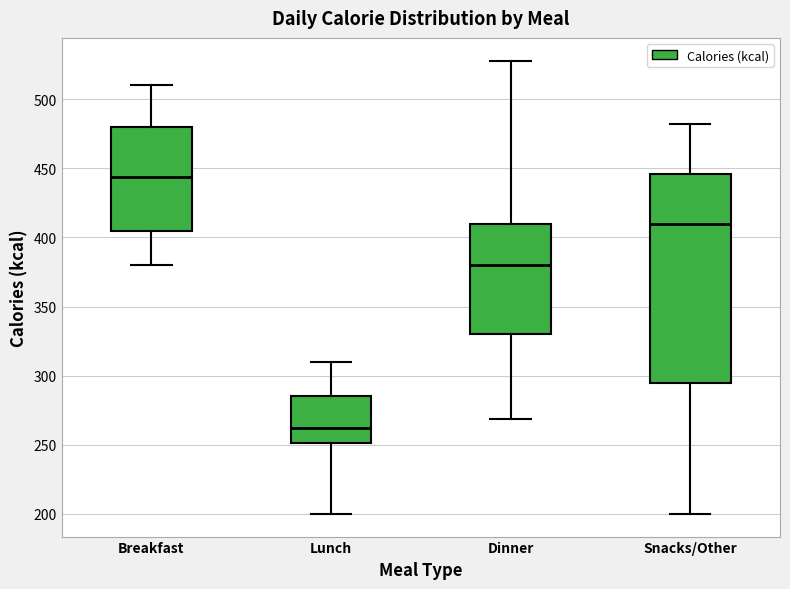

Reading left to right, transcribe this box plot: for each box, give where its median line is, the range the box spans, and where its two whiskers end, as read against the y-axis. The values are not printed on the chart, so give them approximately, as read against the axis.

Breakfast: median 445, box 405 to 480, whiskers 380 to 510
Lunch: median 260, box 250 to 285, whiskers 200 to 310
Dinner: median 380, box 330 to 410, whiskers 270 to 530
Snacks/Other: median 410, box 295 to 445, whiskers 200 to 480